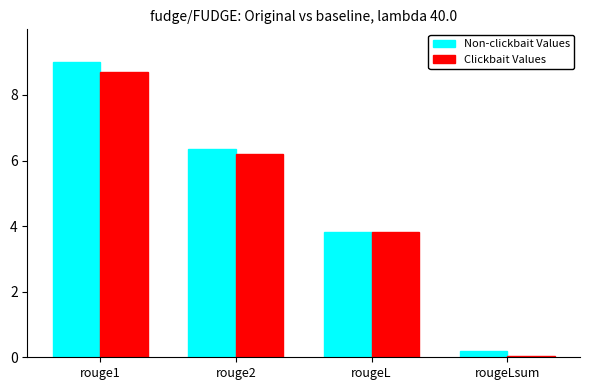

At which category is the sum across all series the highest?

rouge1